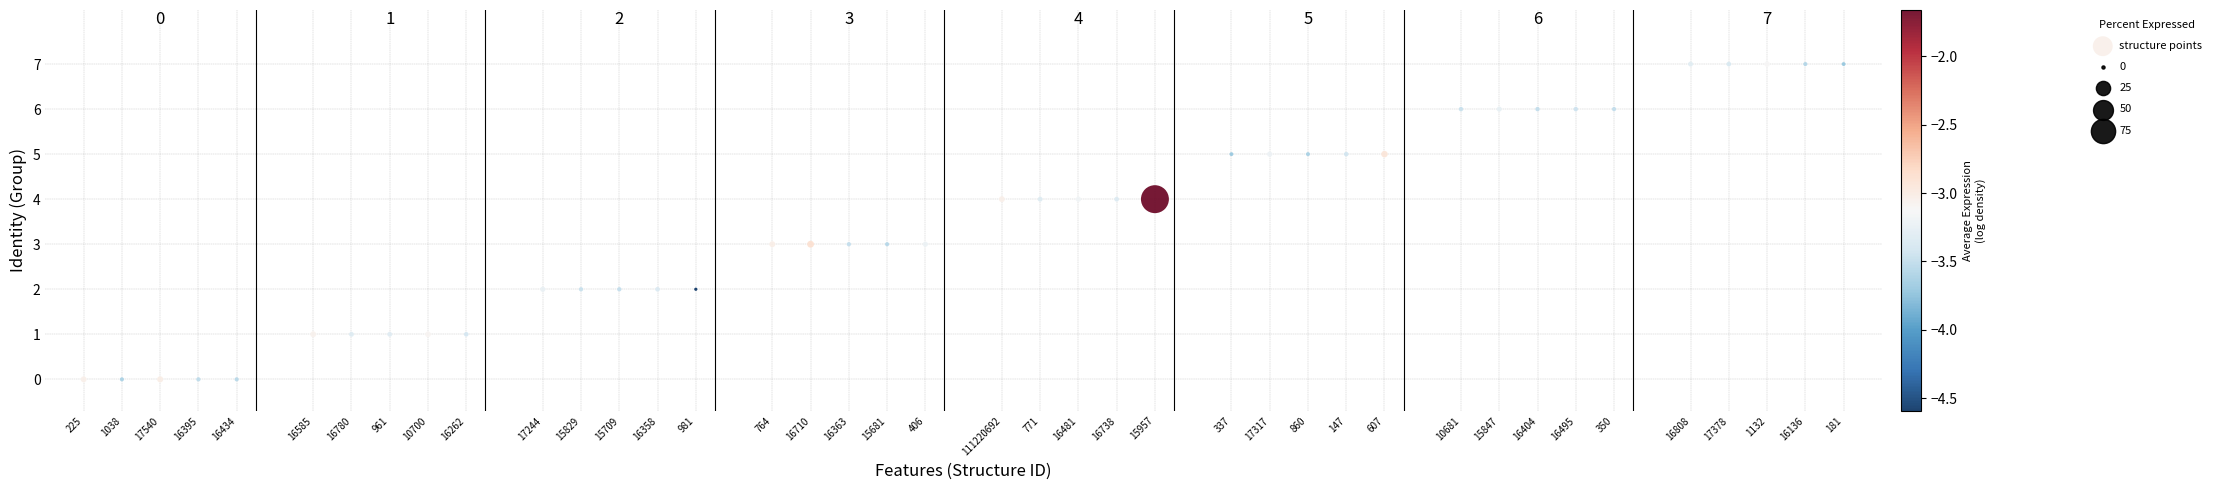

What is the range of X values (max minus min)?

46